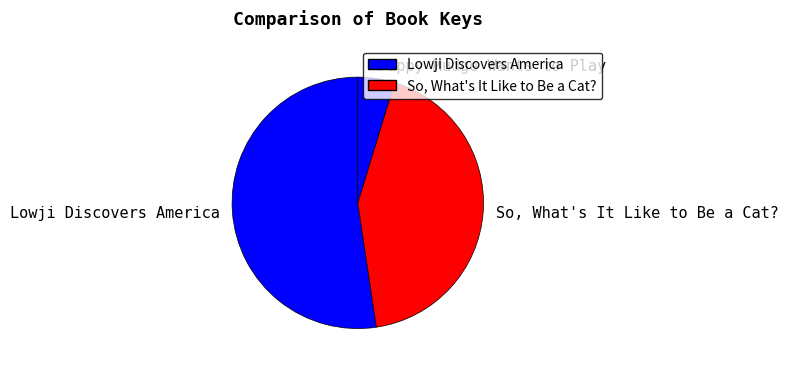

Which slice is the smallest?

Puppy Mudge Wants to Play